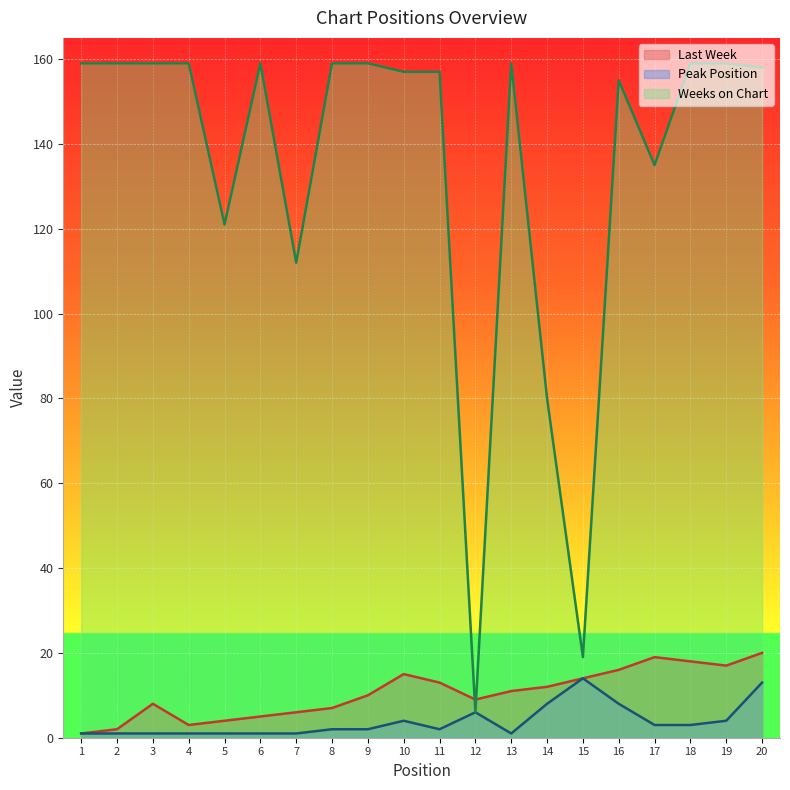

True or false: Peak Position has more than 1 points higher than both neighbors.

True